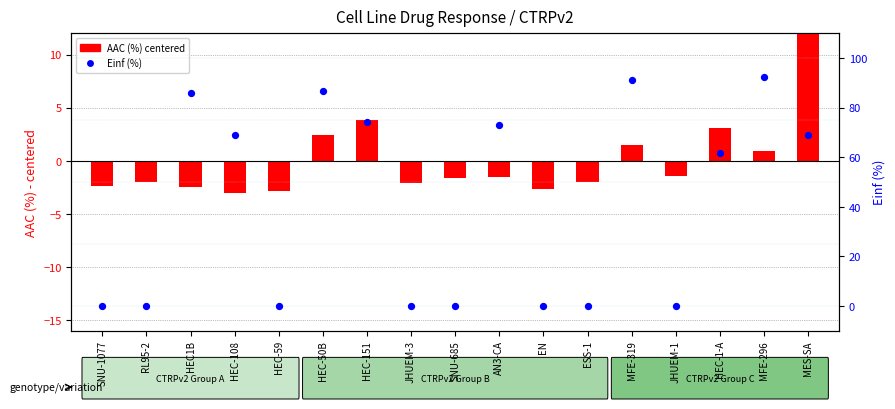

What are all the series names shown in the legend?

AAC (%) centered, Einf (%)